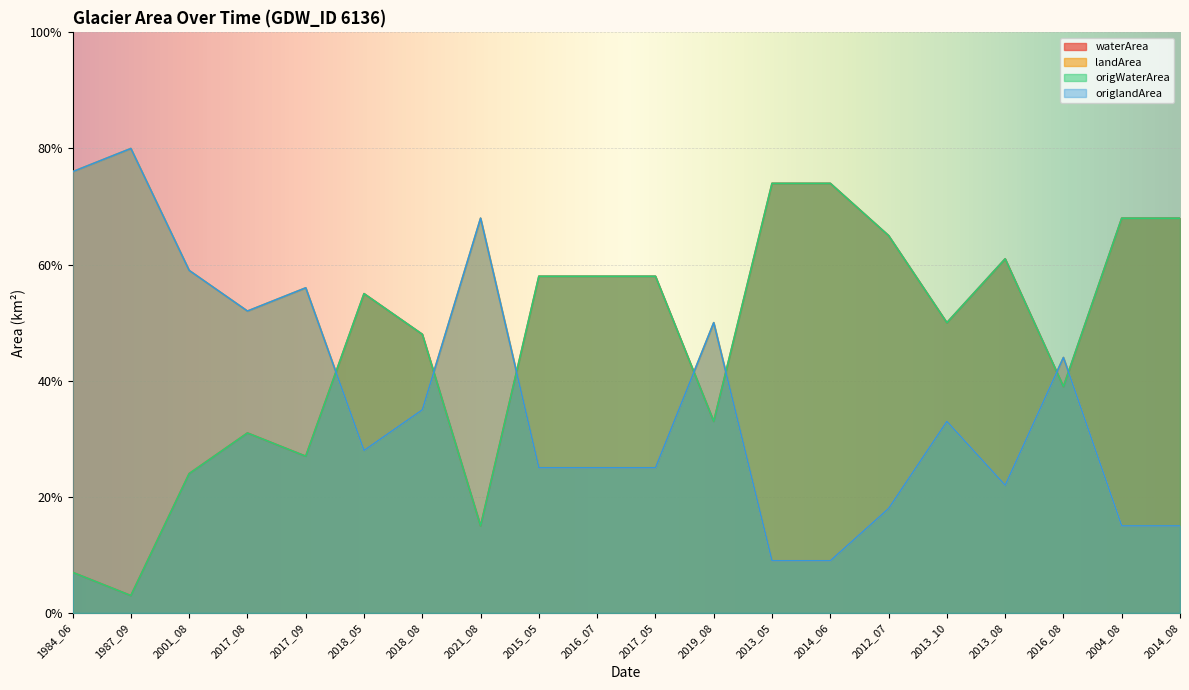

Rank the series by their maximum value, from highest to lowest.

landArea, origlandArea, waterArea, origWaterArea